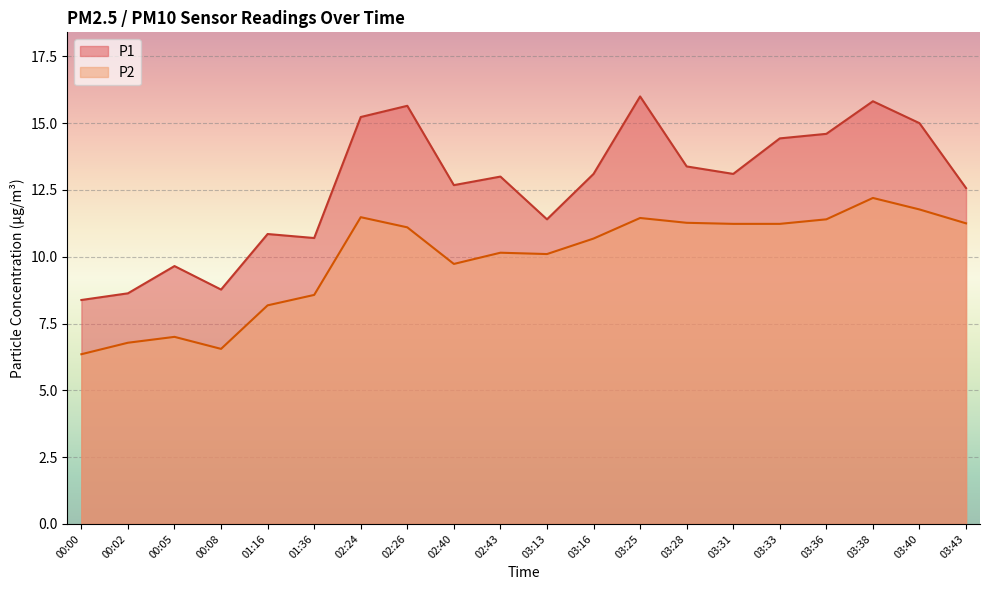

What are all the series names shown in the legend?

P1, P2